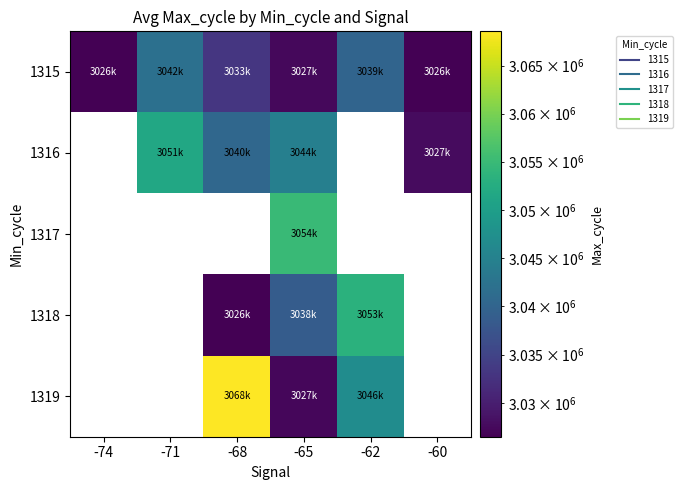

Between -62 and -65, which is larger?

-62